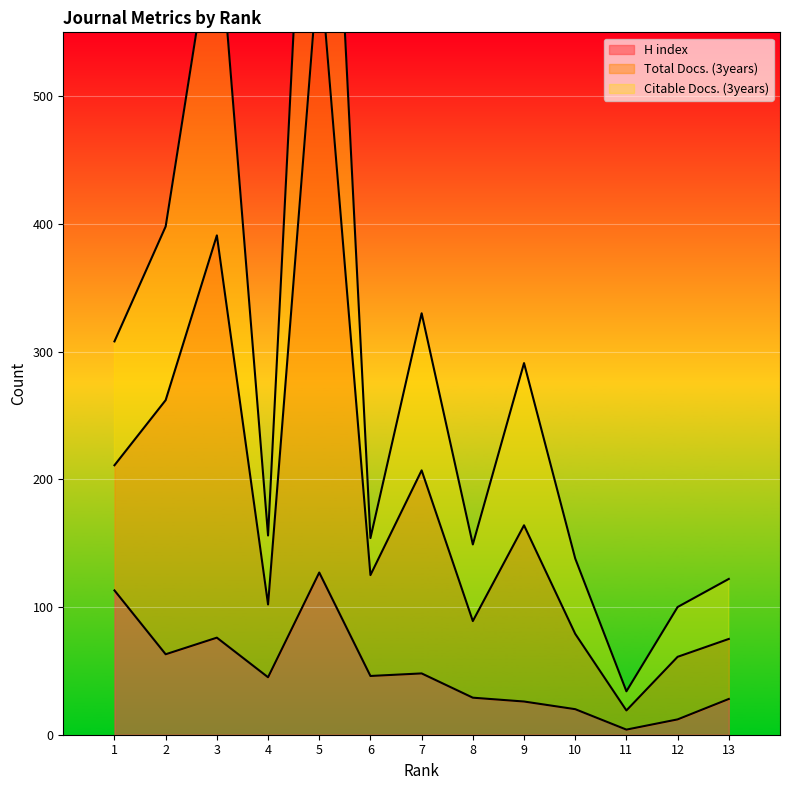

What is the difference between the maximum and minimum values in the H index series?

123